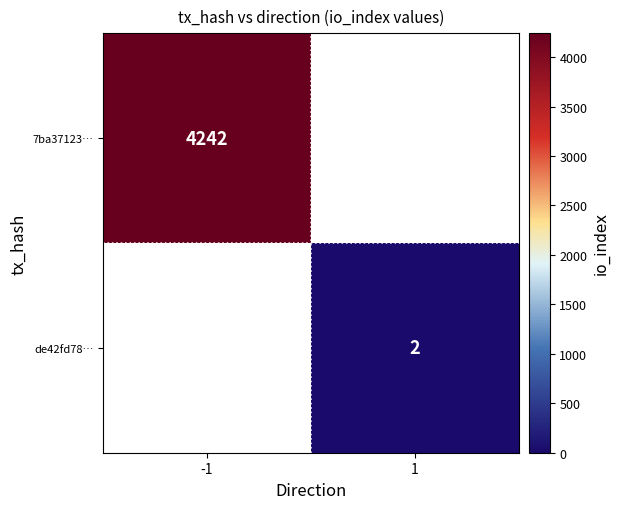

Which has a higher value, 1 or -1?

-1